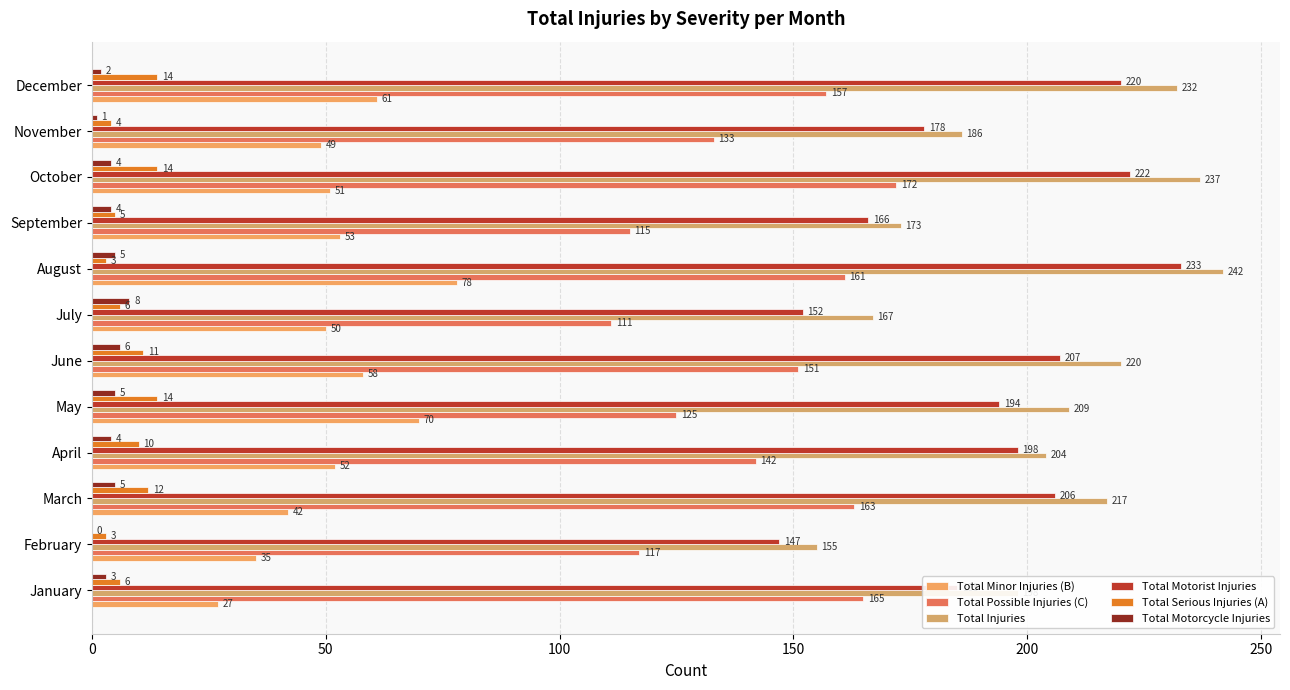

Count the number of categories in the chart.

12